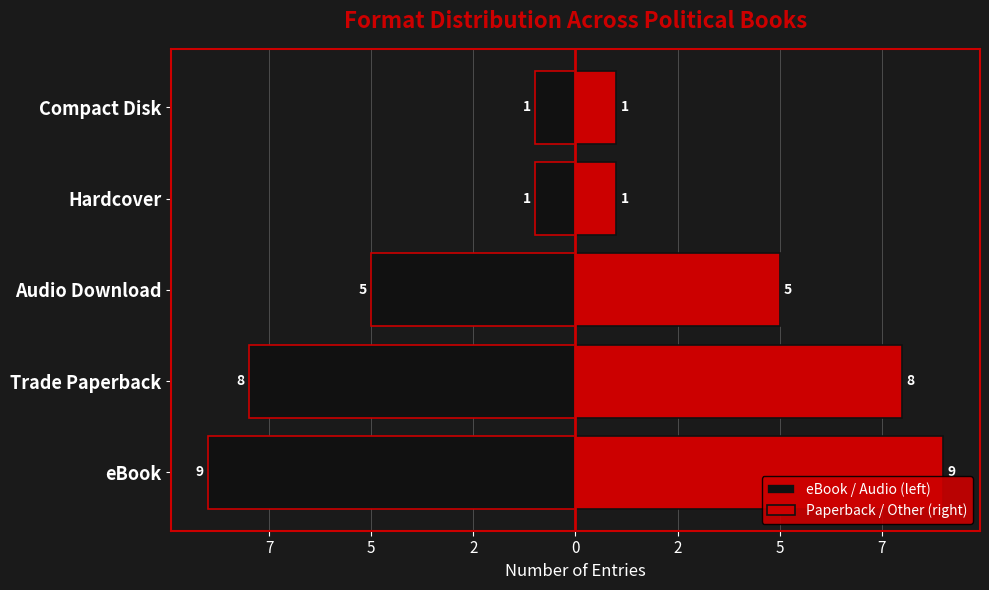

How many data points in eBook / Audio (left) are above -5?

2